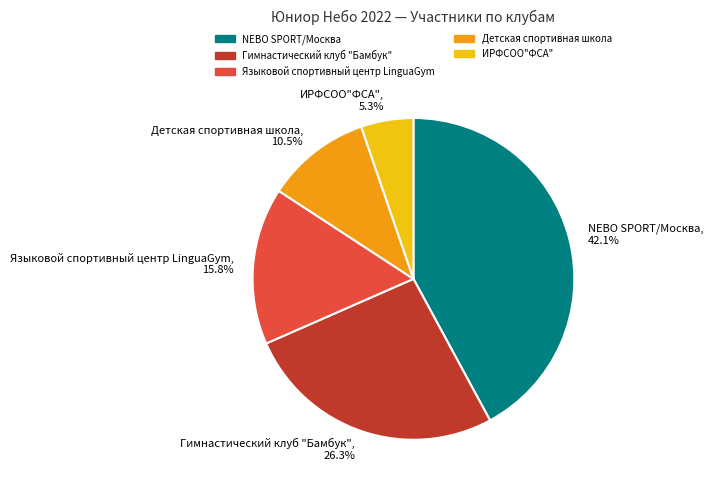

To the nearest percent, what is the average slice percentage?

20%